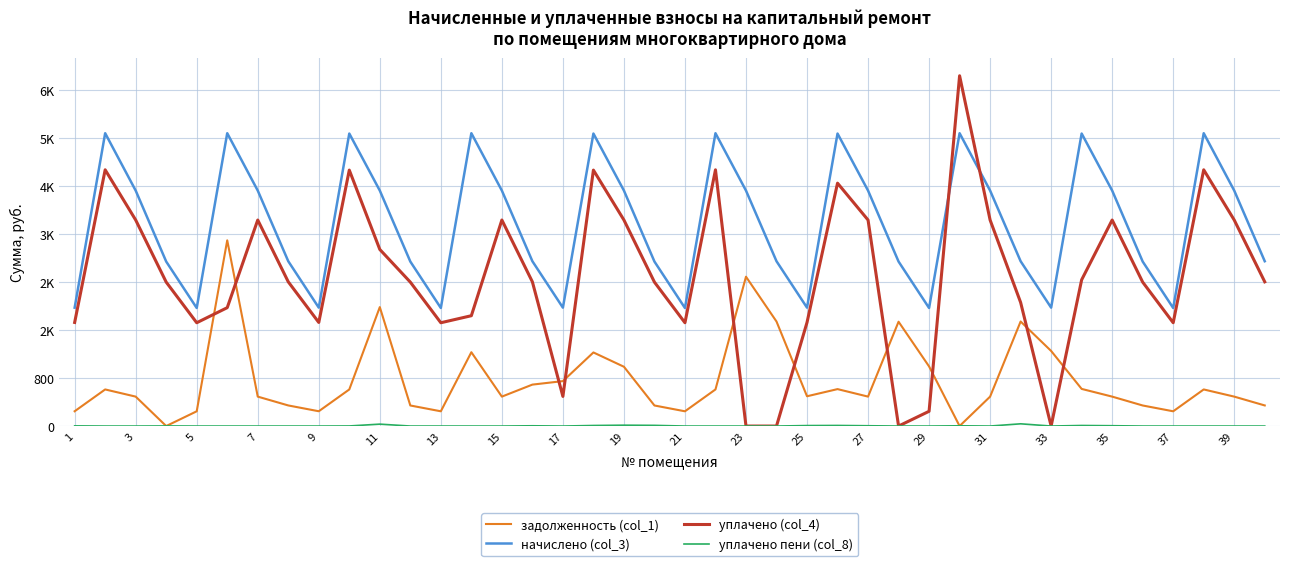

Which series has the widest spread of values?

уплачено (col_4)